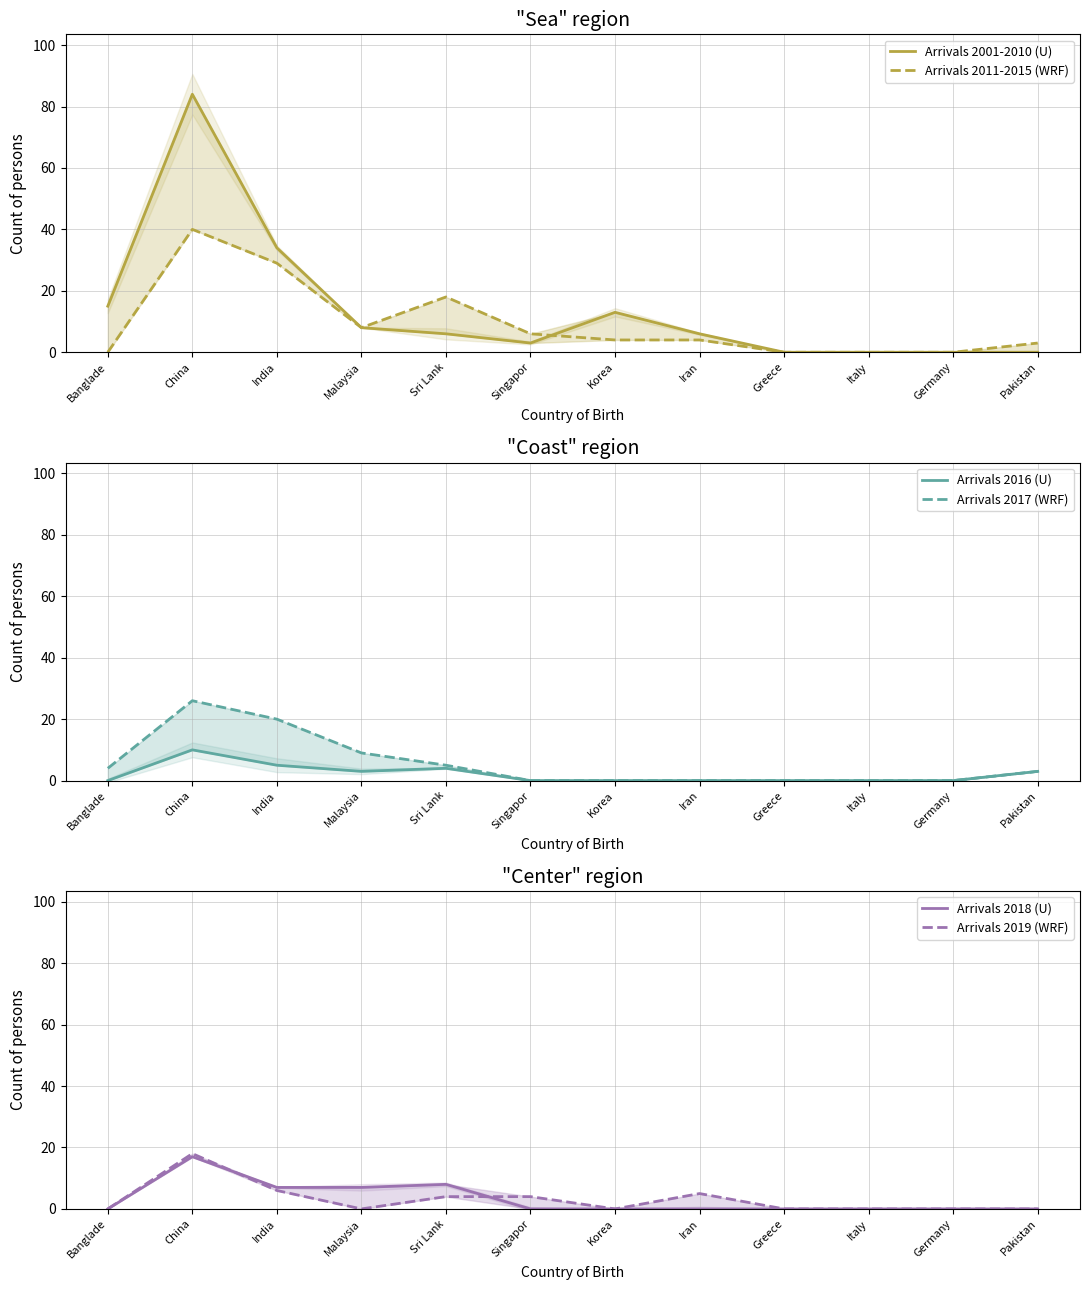

How many data points does each series have?

12